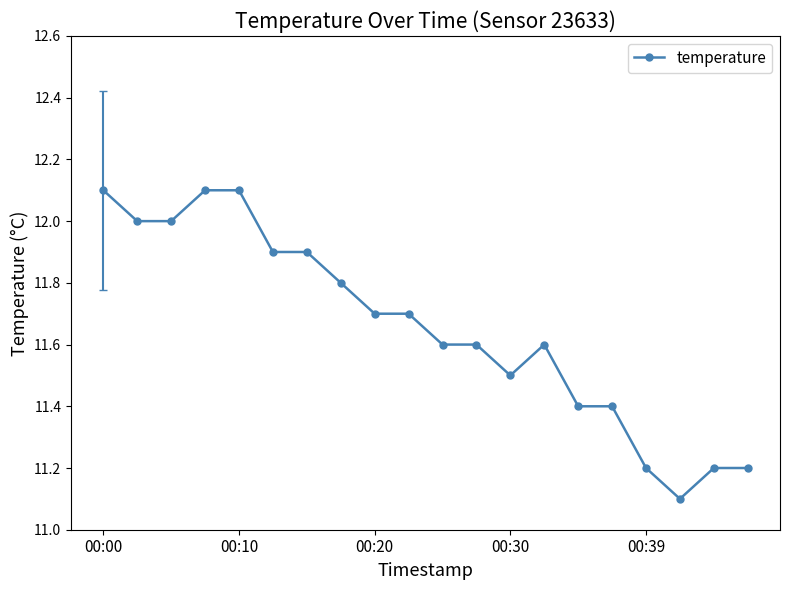

What is the greatest value displayed?

12.1